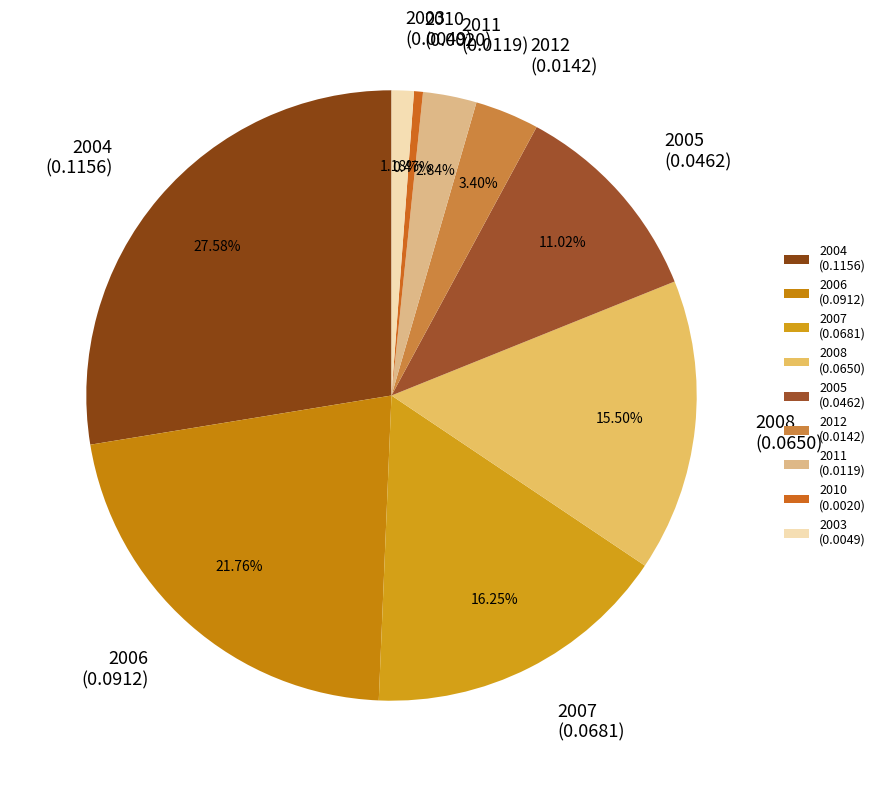

To the nearest percent, what is the difference between the largest and smallest slice percentages?

27%